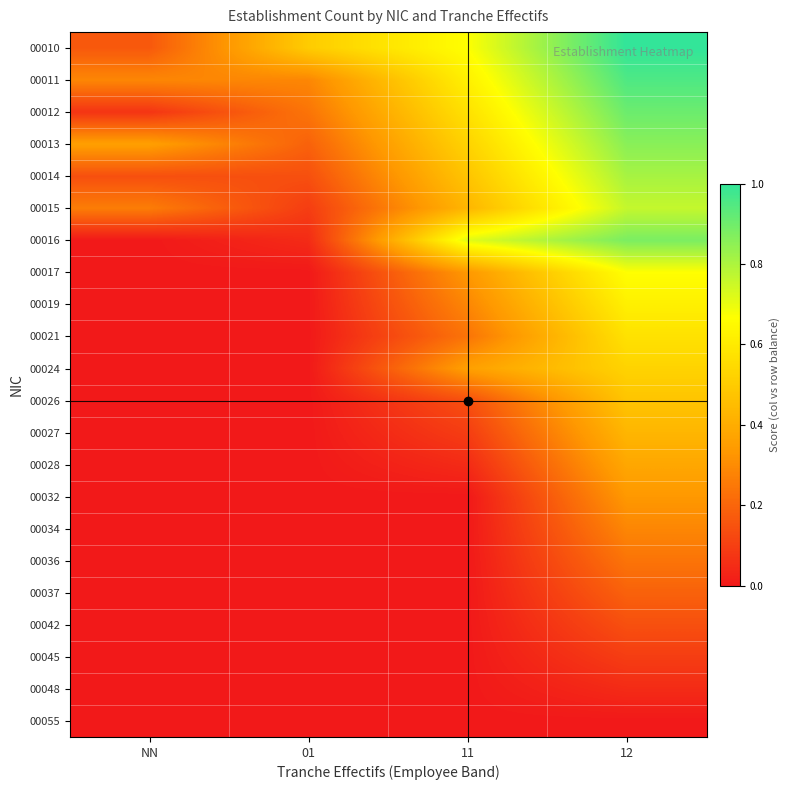

How many distinct data groups are displayed?

22